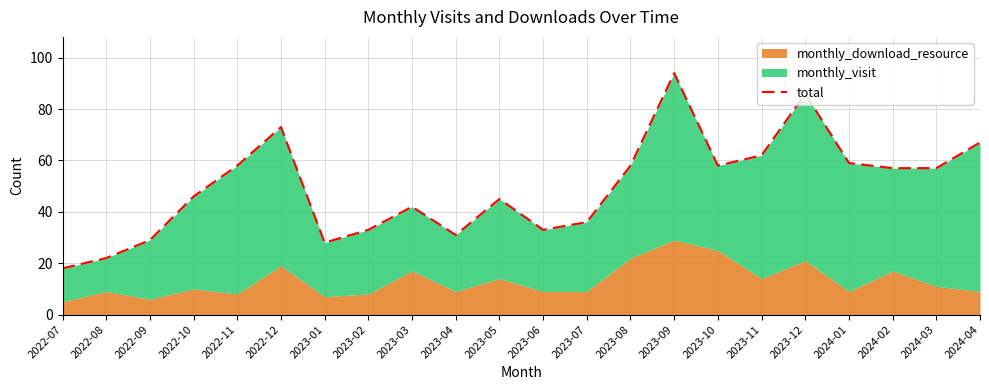

What is the change in value from 2023-08 to 2023-12?

+28